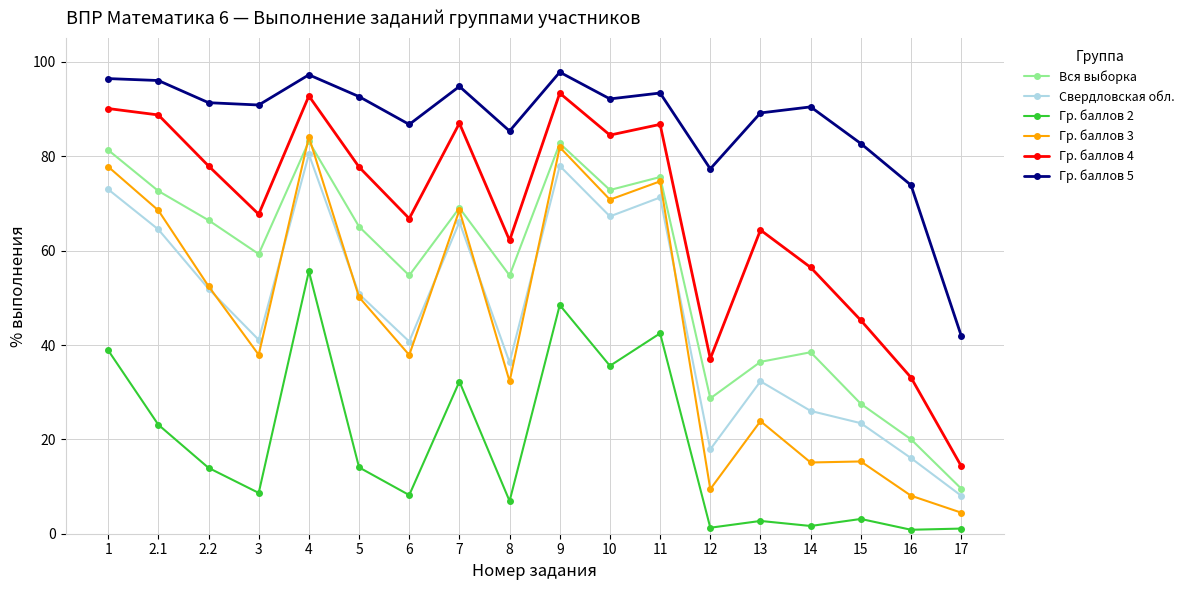

How many categories are shown in the chart?

18